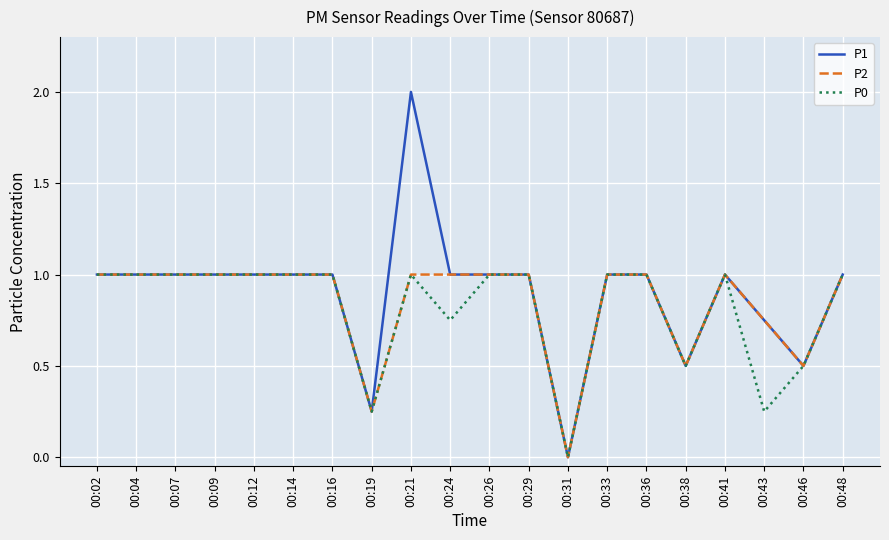

What is the maximum value shown in the chart?

2.0